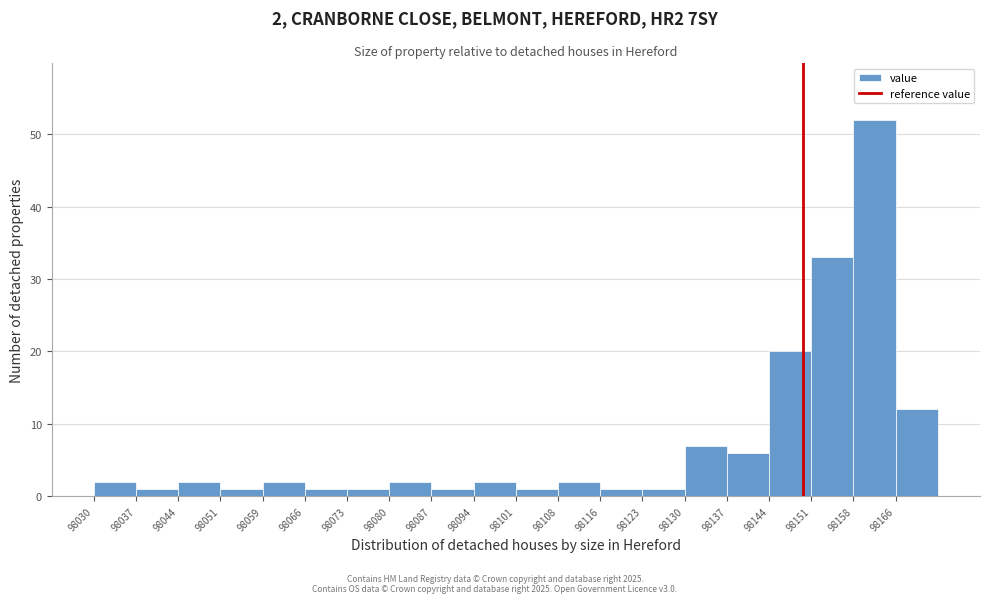

Over which range of the x-axis is the bar tallest?

98158 to 98166